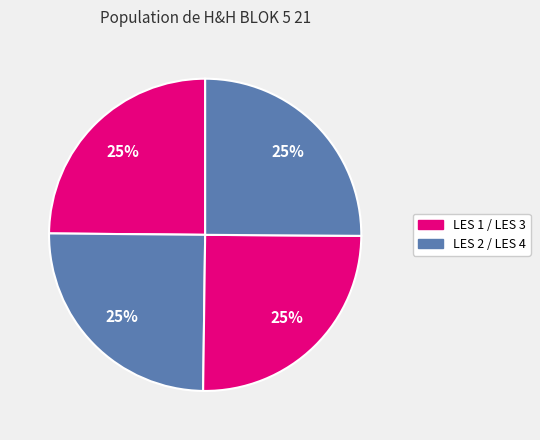

Does any single category account for the majority?

No